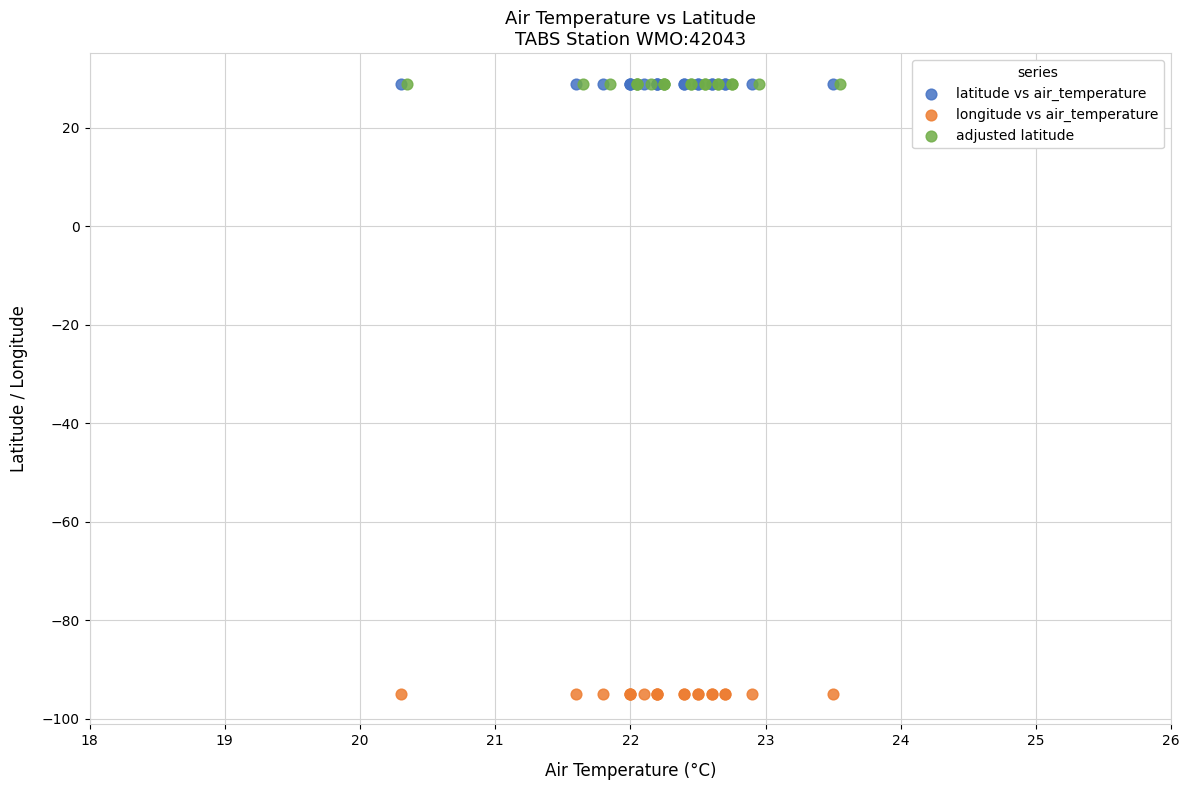

Which series contains the lowest Y value?

longitude vs air_temperature